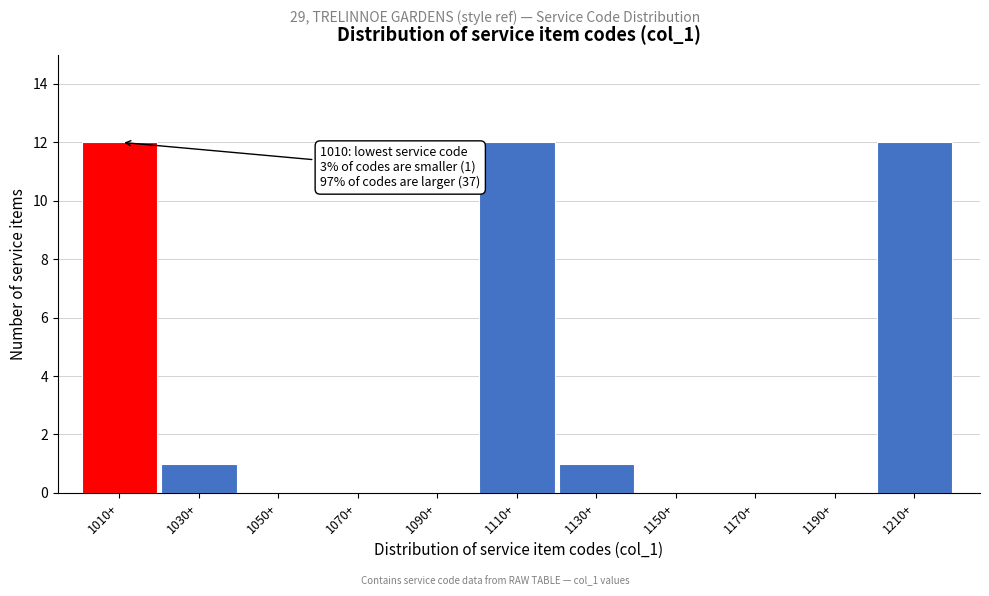

What is the sum of all values?

38